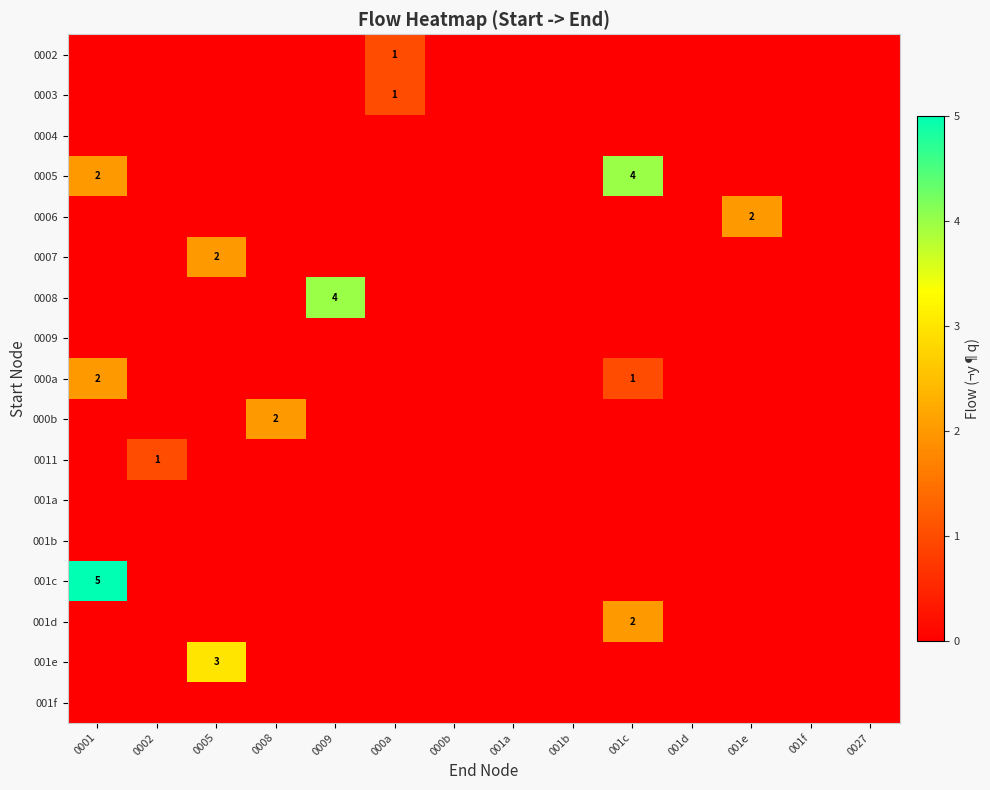

Where is 0007 nearest to the value 1?

0001